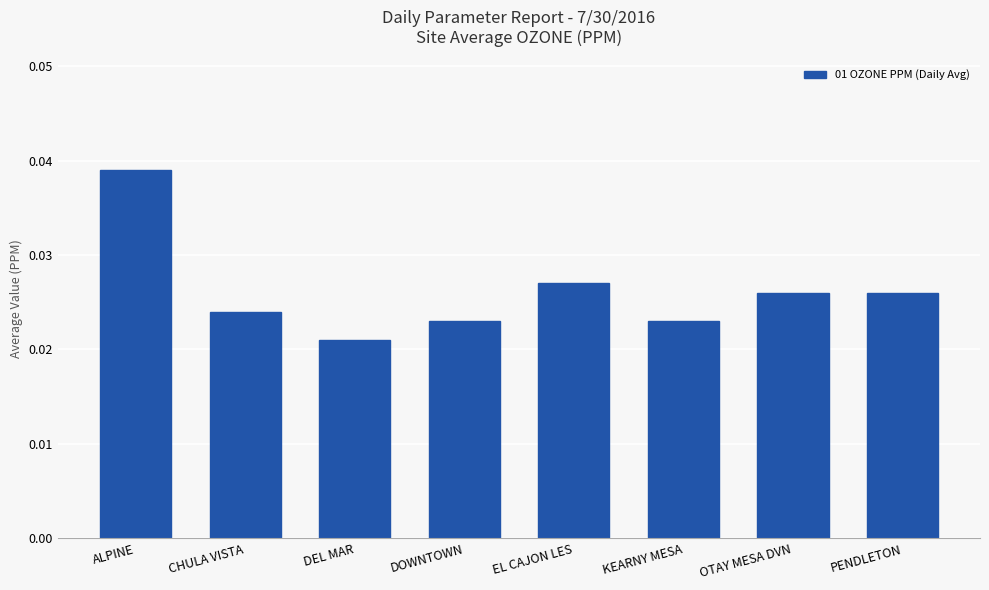

At which label is the value closest to 0?

DEL MAR